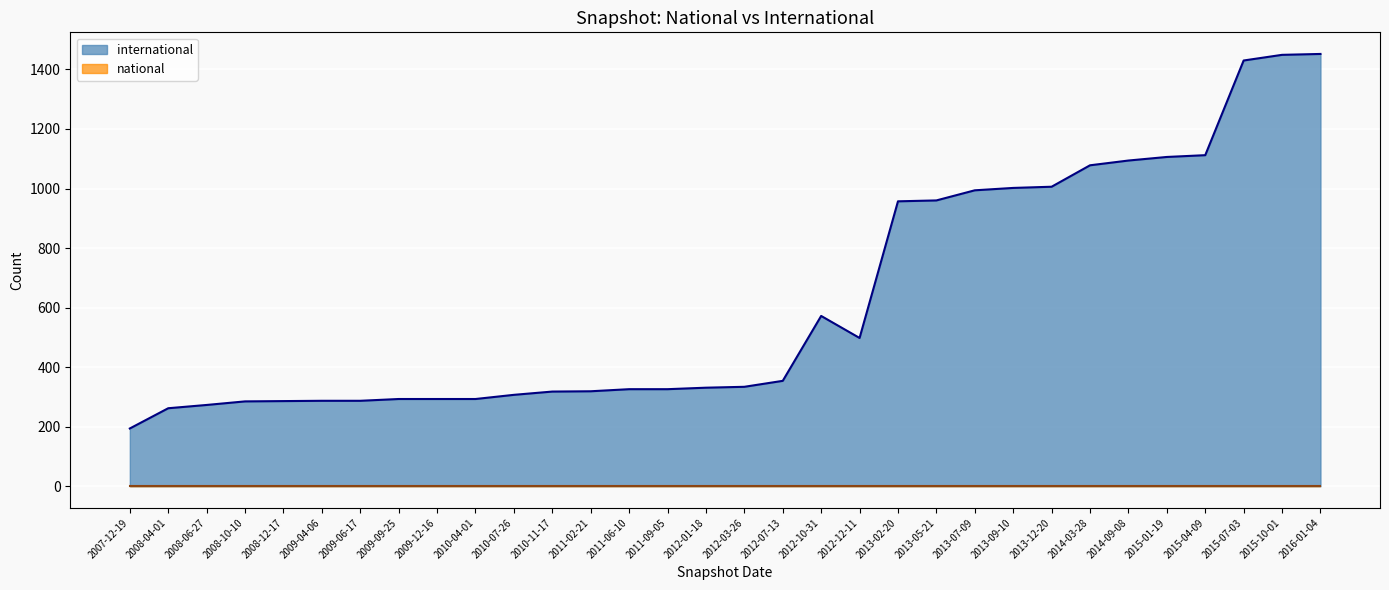

Reading right to left, transcribe all the data shown in this chart.

1452	1449	1430	1112	1106	1094	1078	1006	1002	994	960	957	498	572	354	334	331	326	326	319	318	307	293	293	293	287	287	286	285	273	262	194